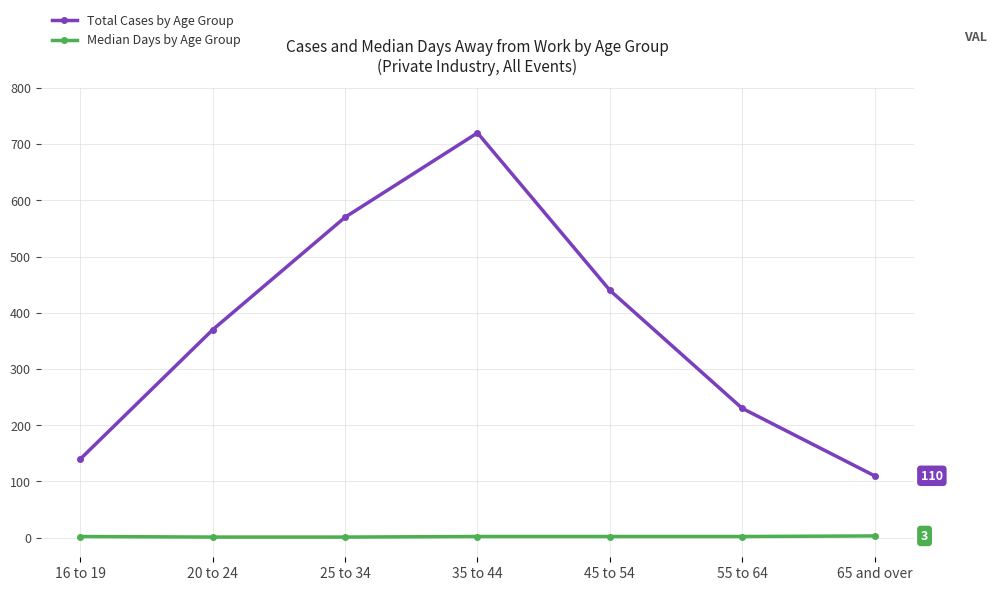

The Total Cases by Age Group series shows 941 at 25 to 34. True or false?

False